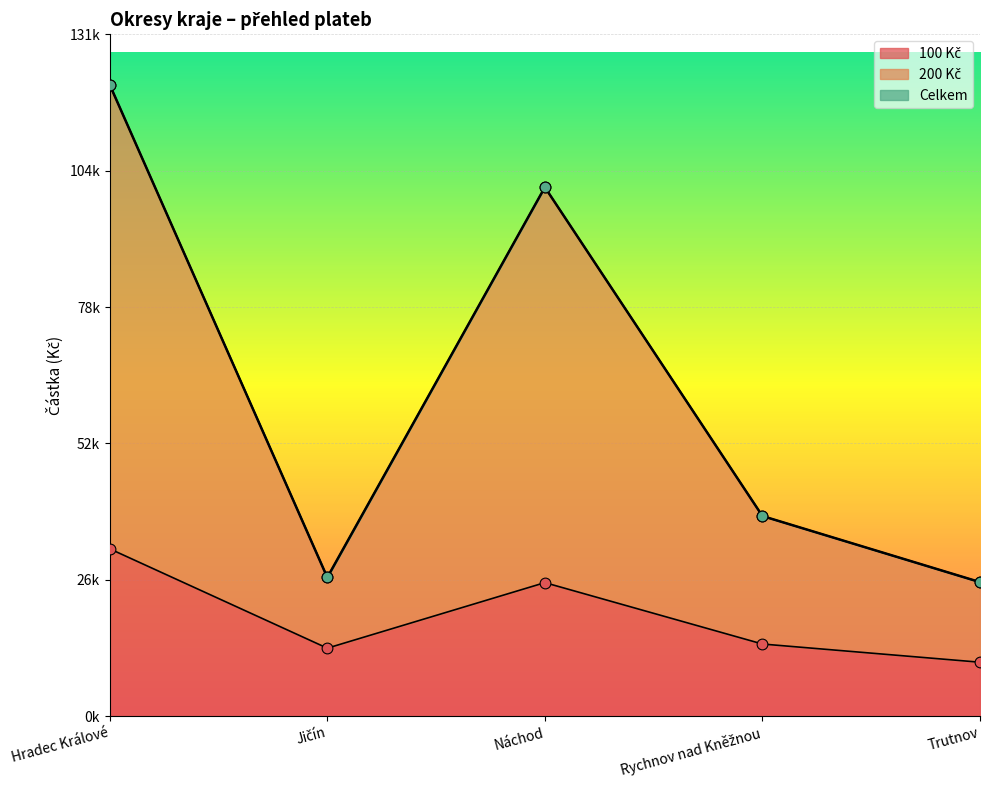

At how many categories does at least one series exceed 79874?

2